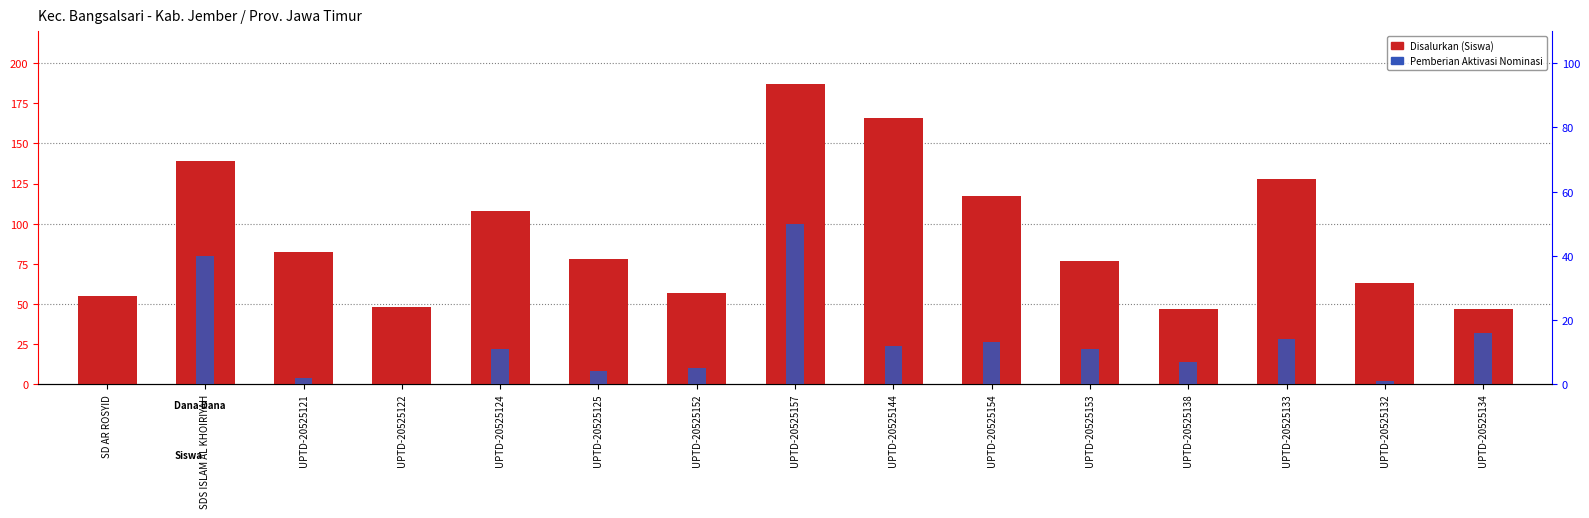

Reading left to right, what are all the values shown in this chart?

Disalurkan (Siswa): 55	139	82	48	108	78	57	187	166	117	77	47	128	63	47
Pemberian Aktivasi Nominasi: 0	40	2	0	11	4	5	50	12	13	11	7	14	1	16